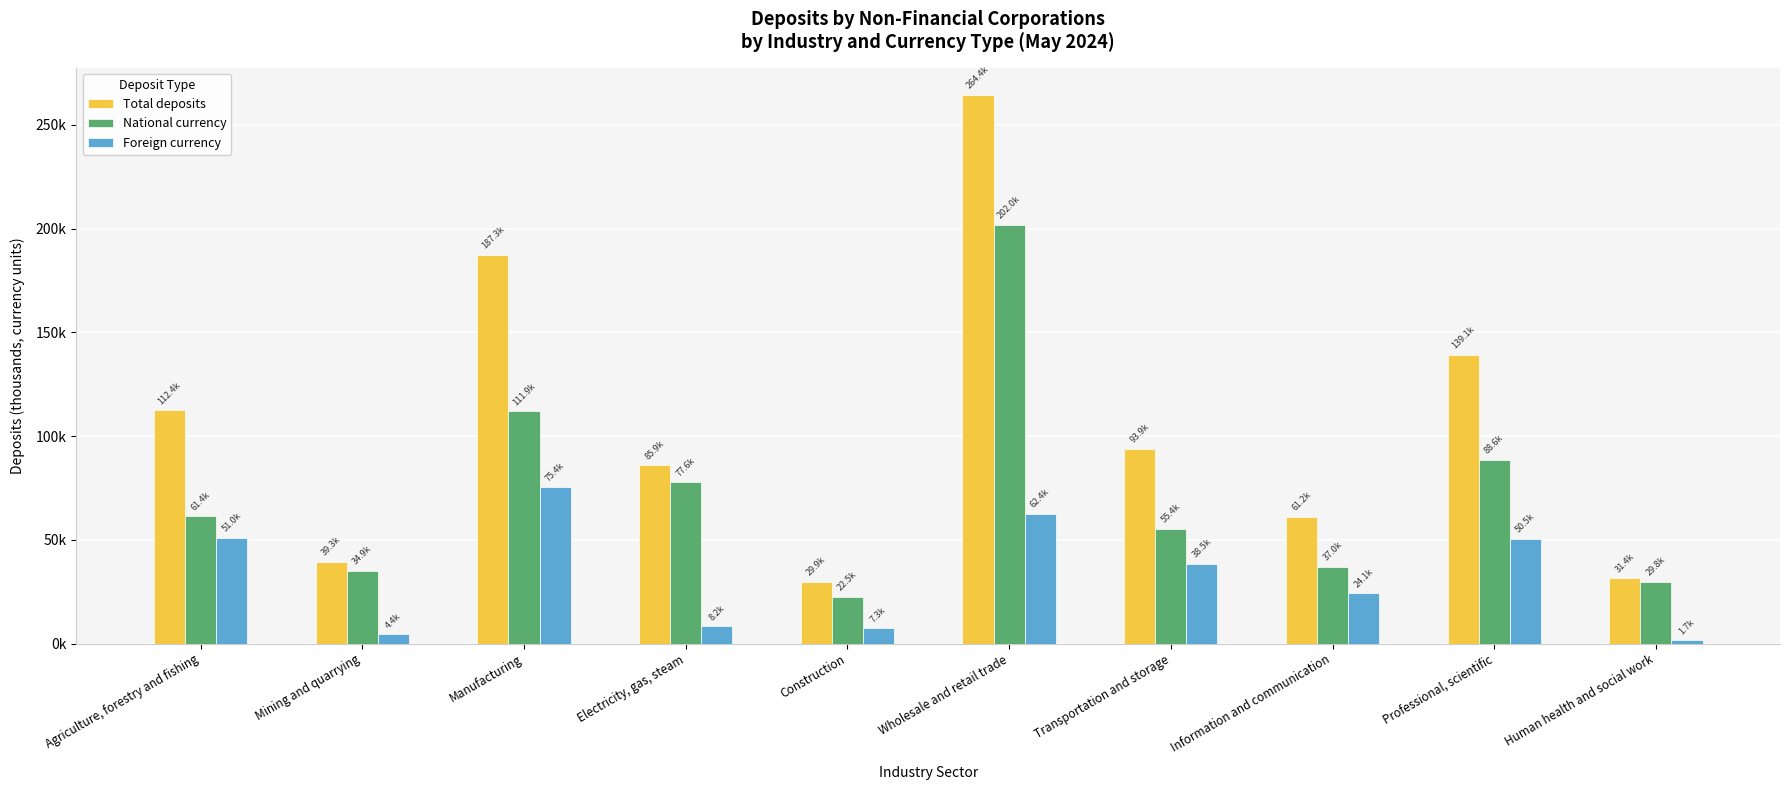

Is the value of National currency at Agriculture, forestry and fishing greater than the value of Foreign currency at Wholesale and retail trade?

No